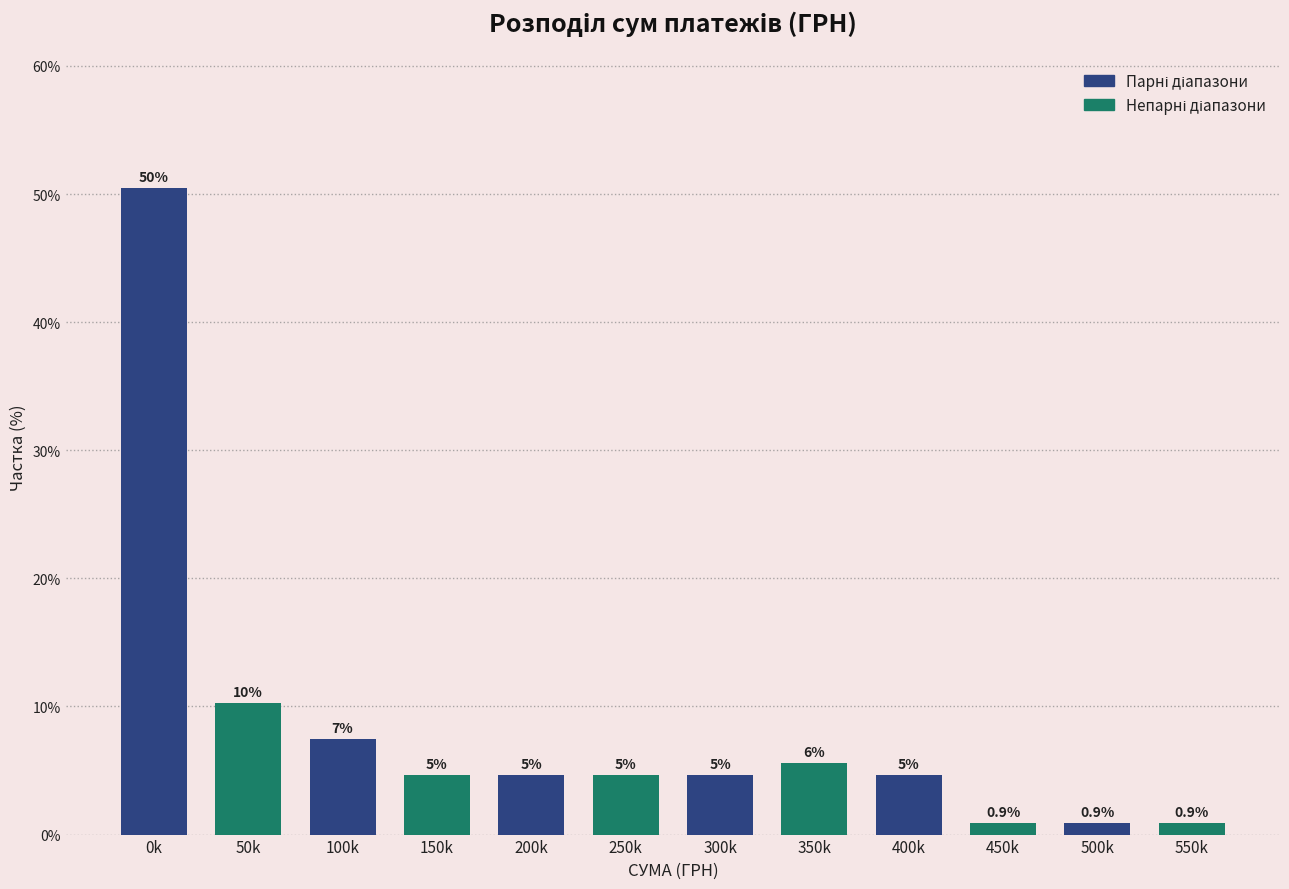

How many bars are there in total?

12